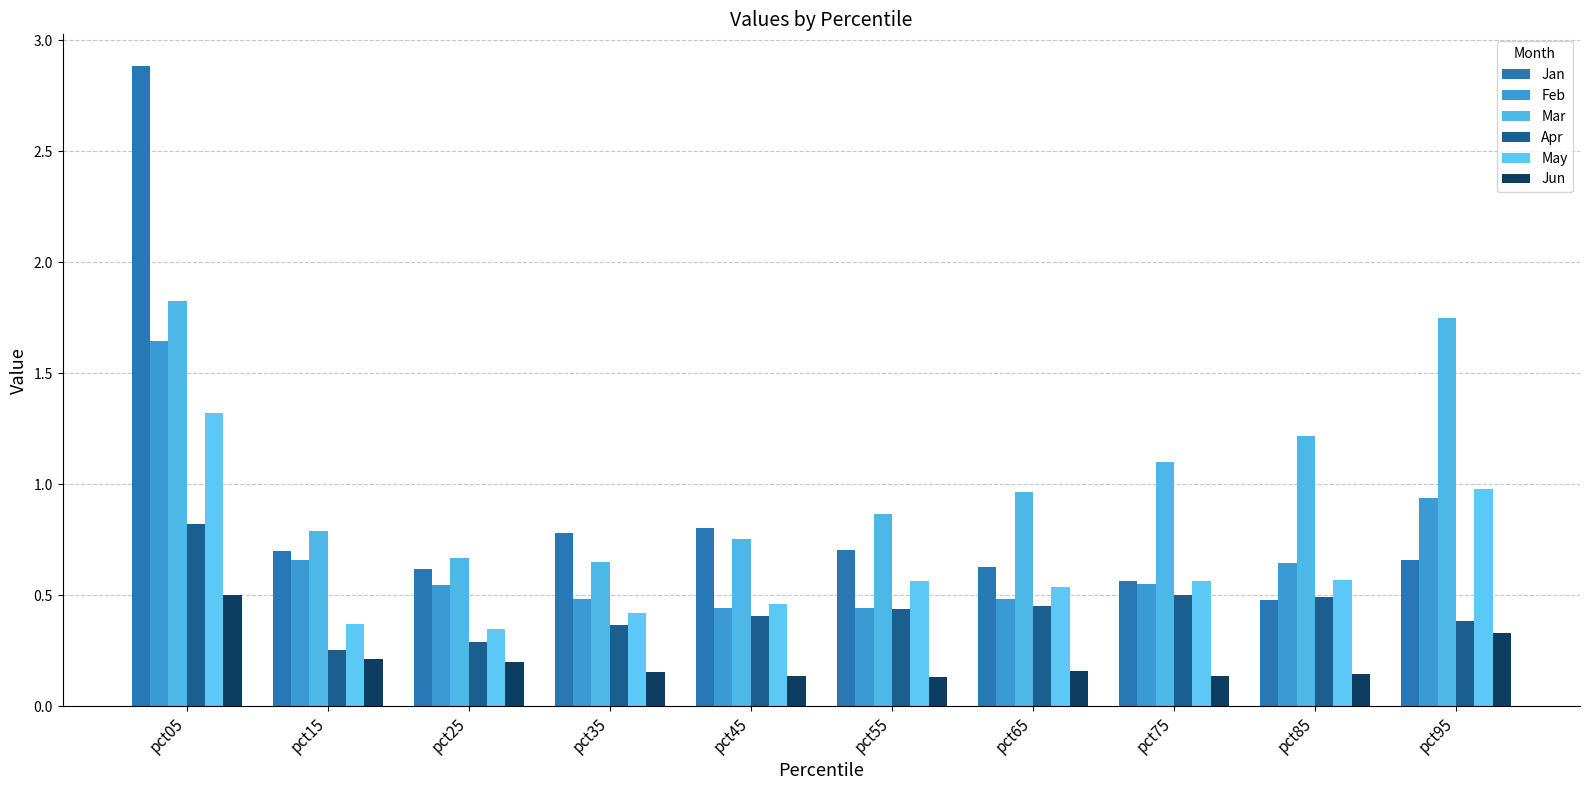

What are all the series names shown in the legend?

Jan, Feb, Mar, Apr, May, Jun